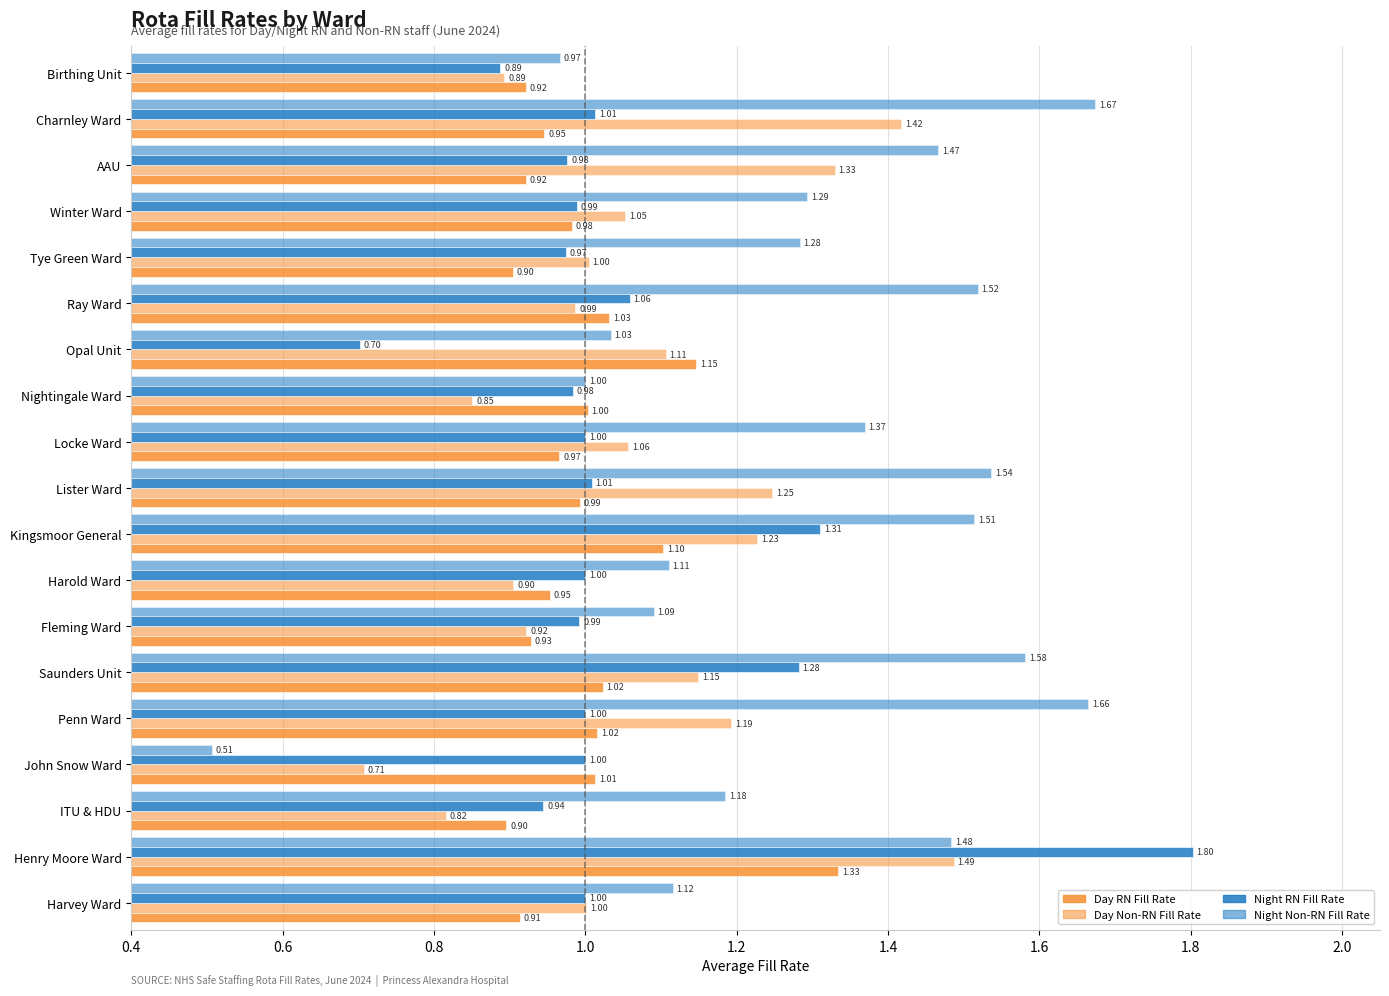

What is the difference between the Night Non-RN Fill Rate values at Penn Ward and Birthing Unit?

0.7